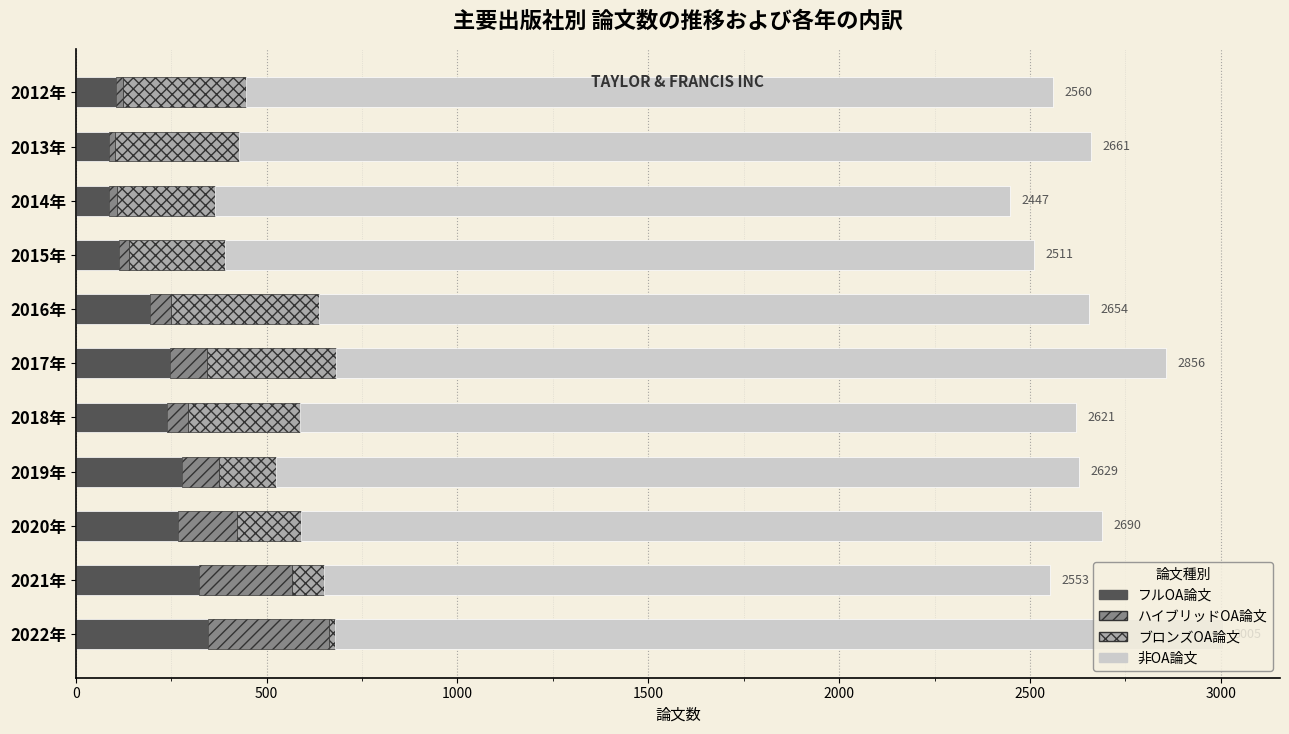

The フルOA論文 series shows 86 at 2013年. True or false?

True